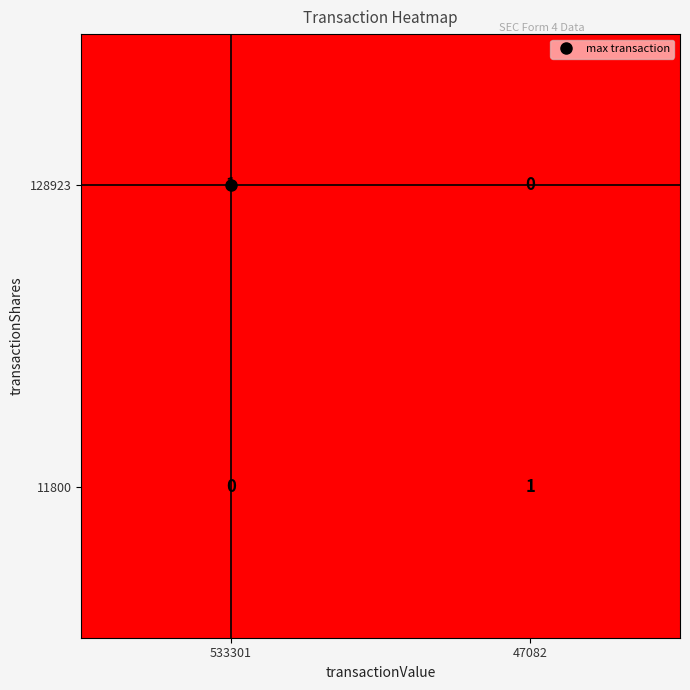

The 11800 series shows 0 at 533301. True or false?

True